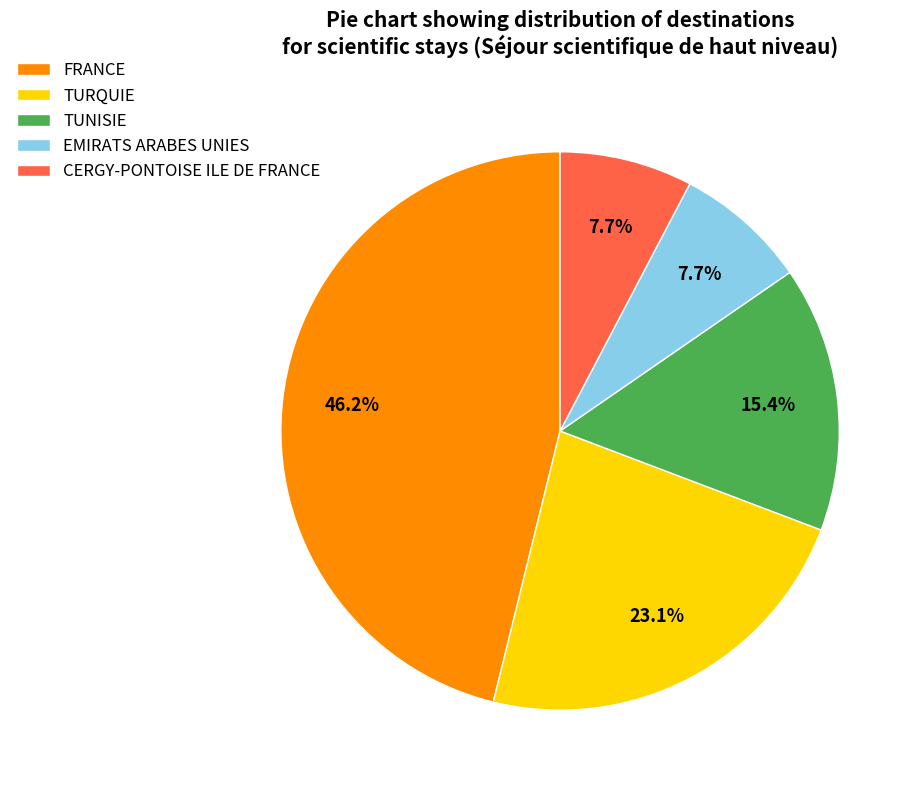

Which category has the biggest portion of the pie?

FRANCE